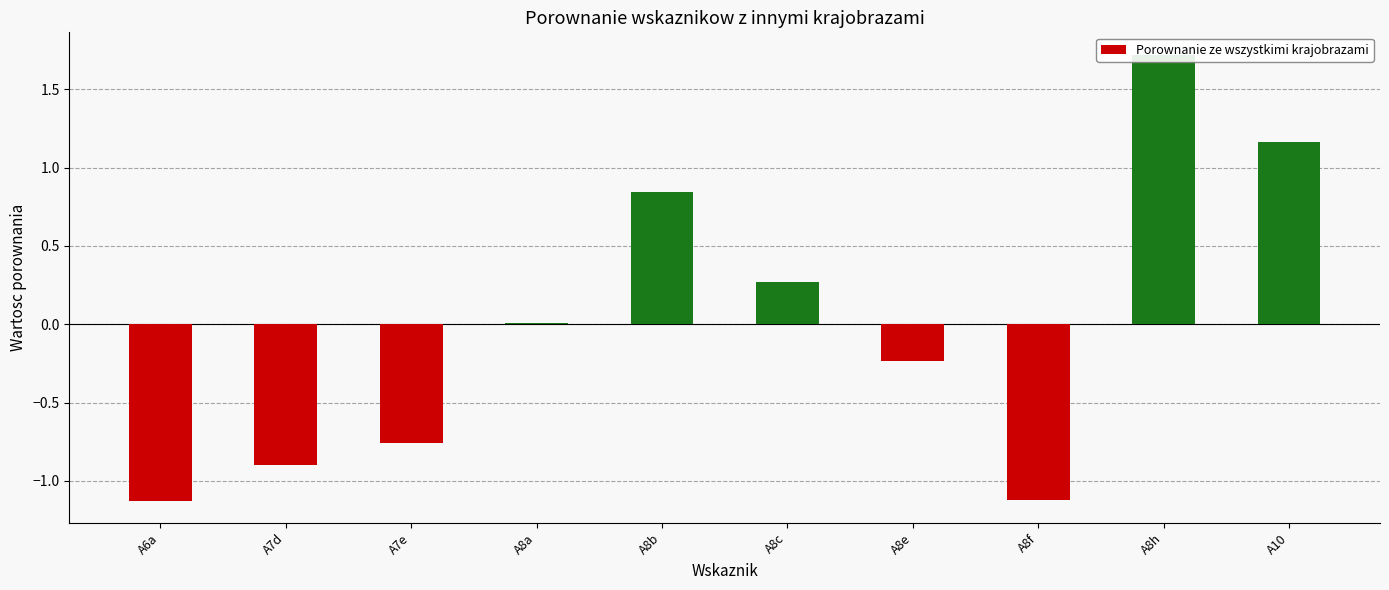

What is the change in value from A8h to A10?

-0.6